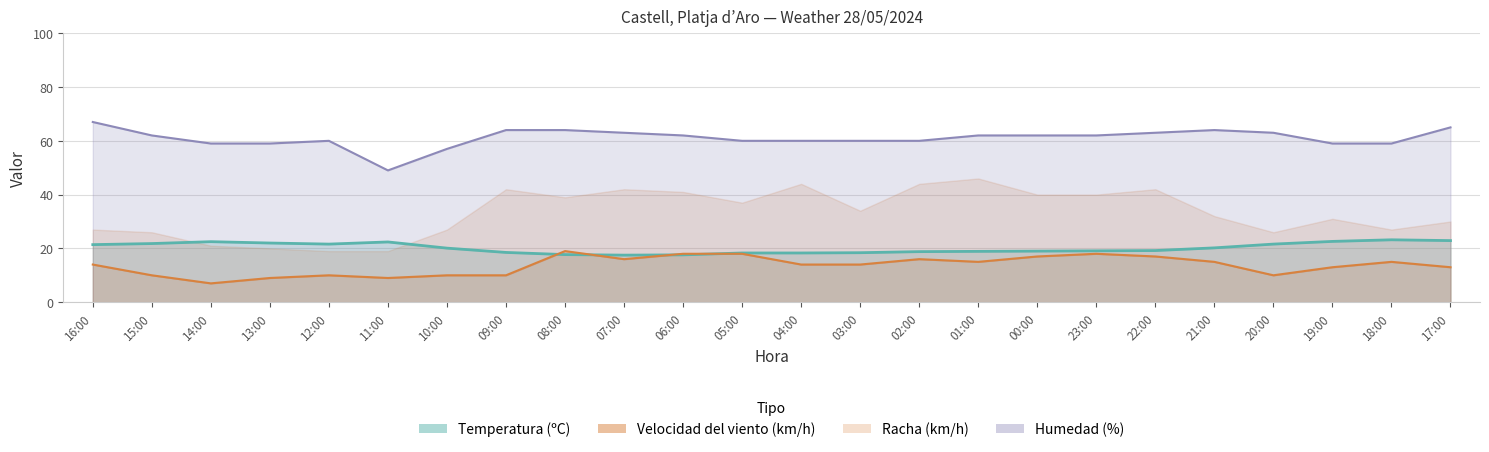

What is the difference between the maximum and second lowest values in the Temperatura (ºC) series?

5.6